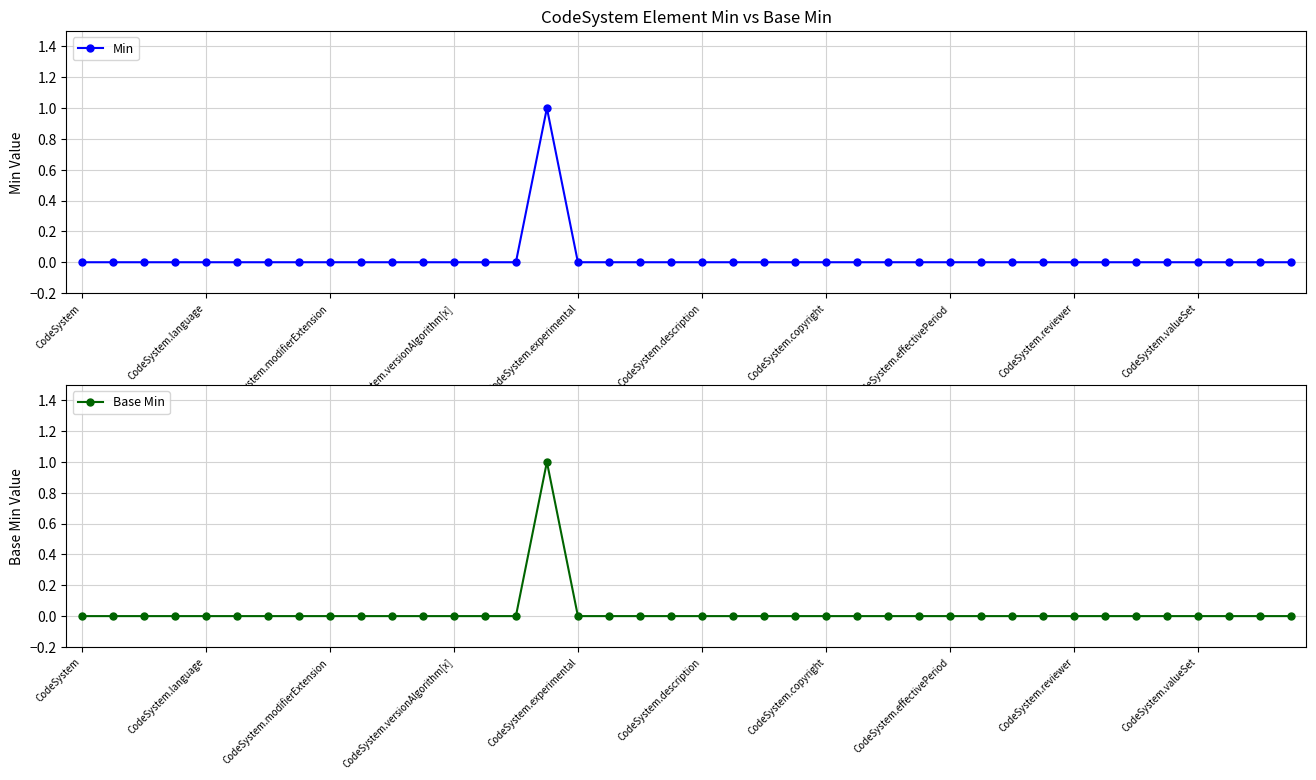

Is the value of Base Min at 10 greater than the value of Min at 16?

No